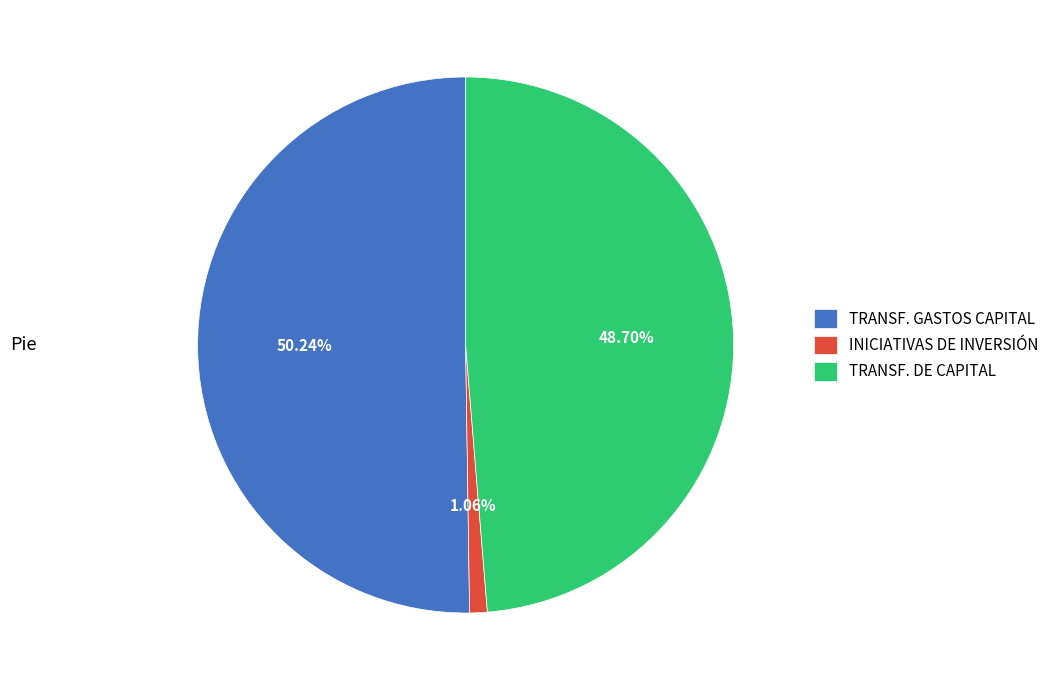

Between INICIATIVAS DE INVERSIÓN and TRANSF. DE CAPITAL, which is larger?

TRANSF. DE CAPITAL